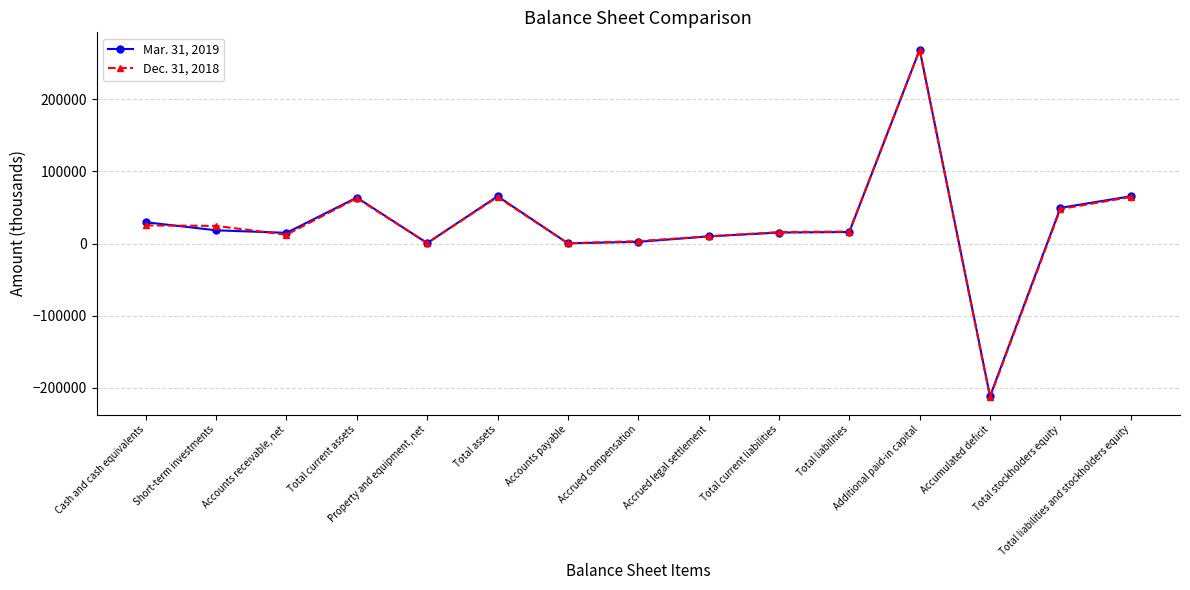

How many values in the Mar. 31, 2019 series are below 16058?

7